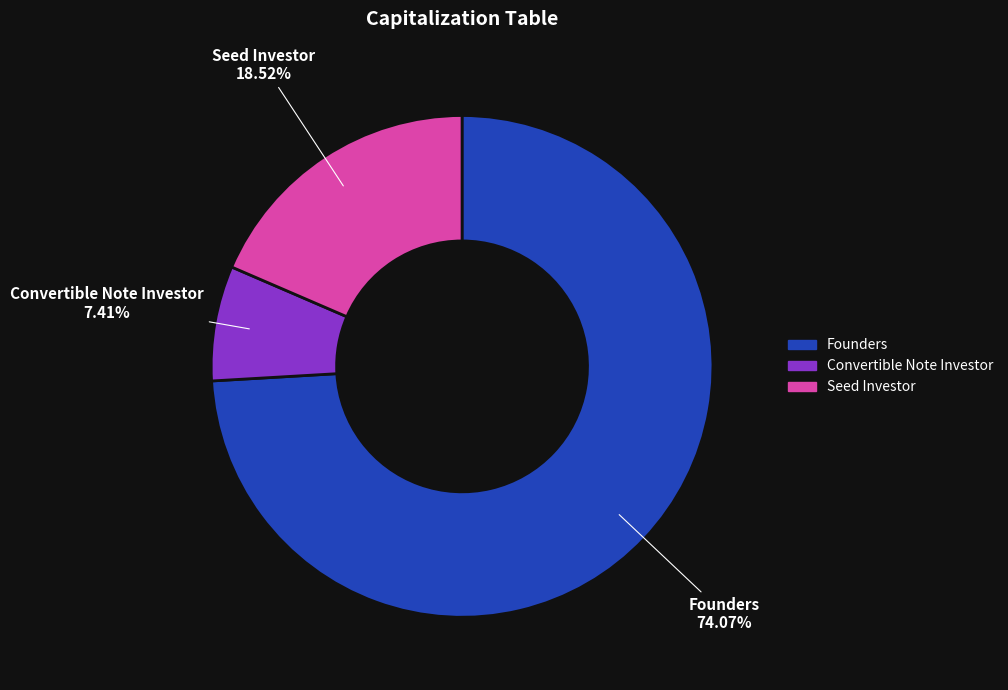

Is Seed Investor the majority of the pie?

No